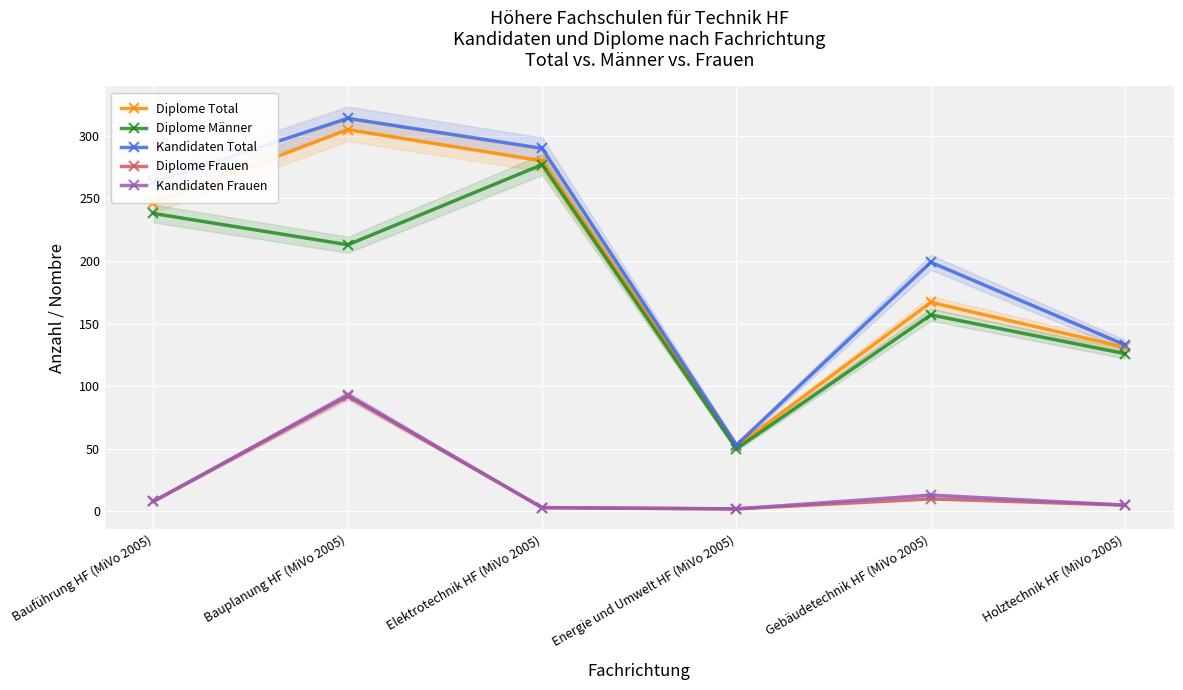

True or false: Kandidaten Frauen and Diplome Männer cross at least once.

False